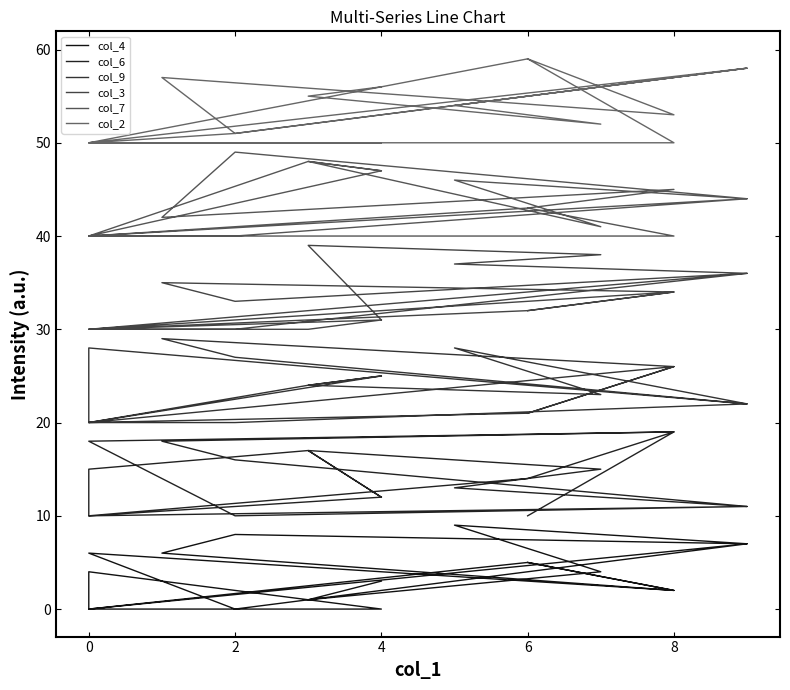

How many categories are shown in the chart?

19